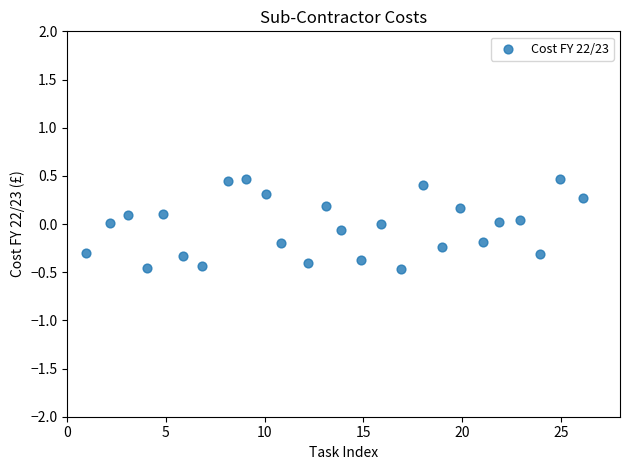

What is the range of Y values (max minus min)?

0.9